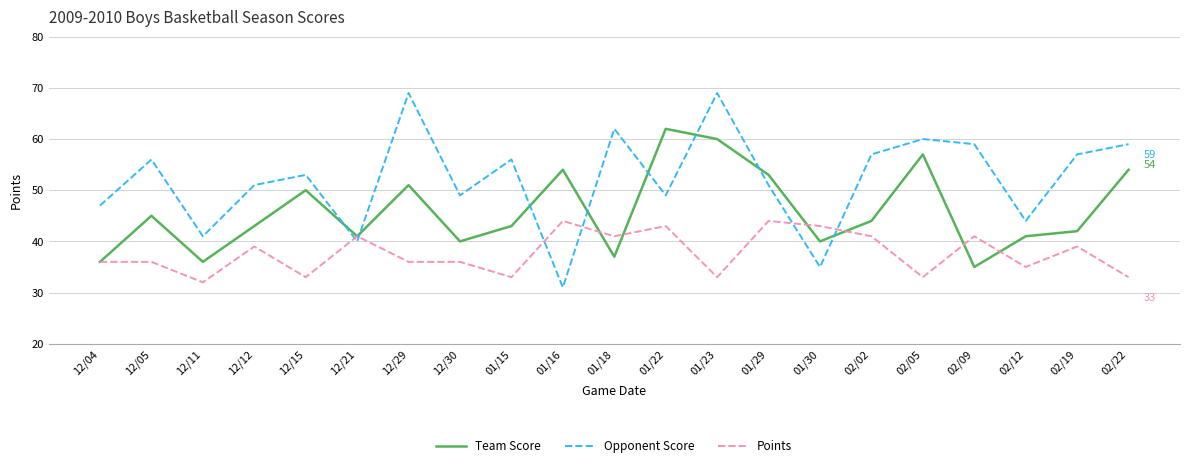

At which label does Opponent Score reach its minimum?

01/16